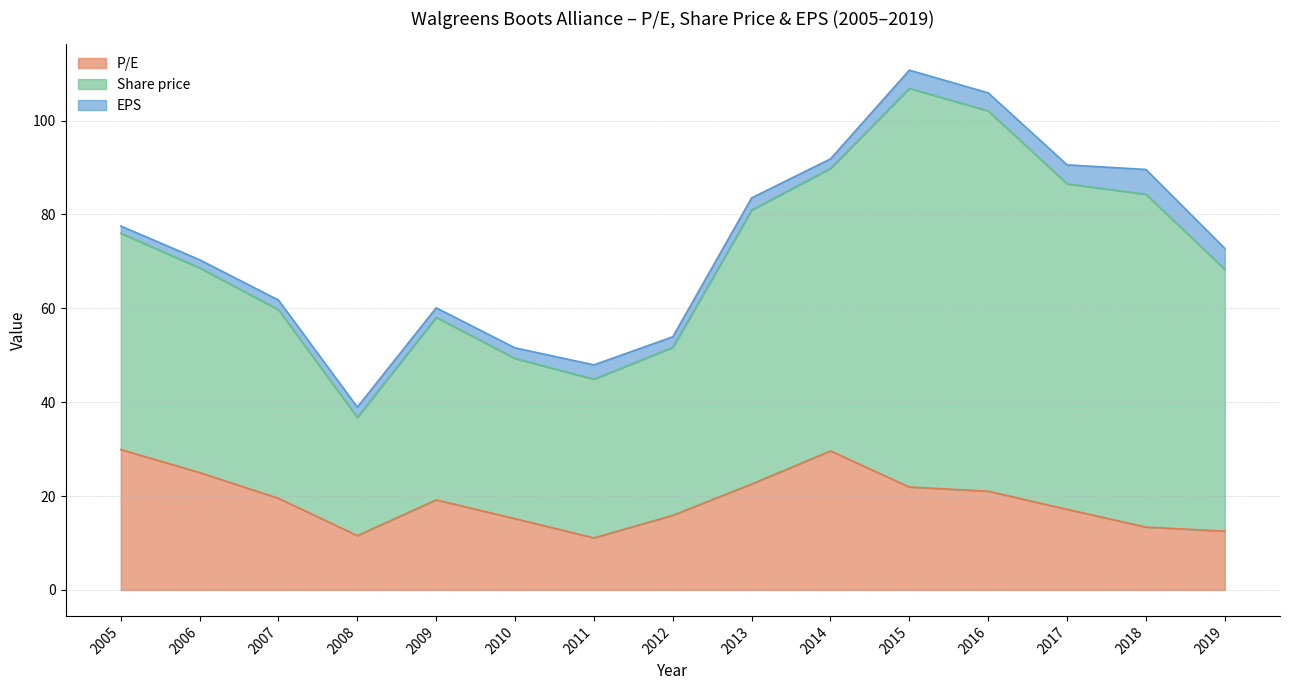

Does the chart display data point markers on the line(s)?

No